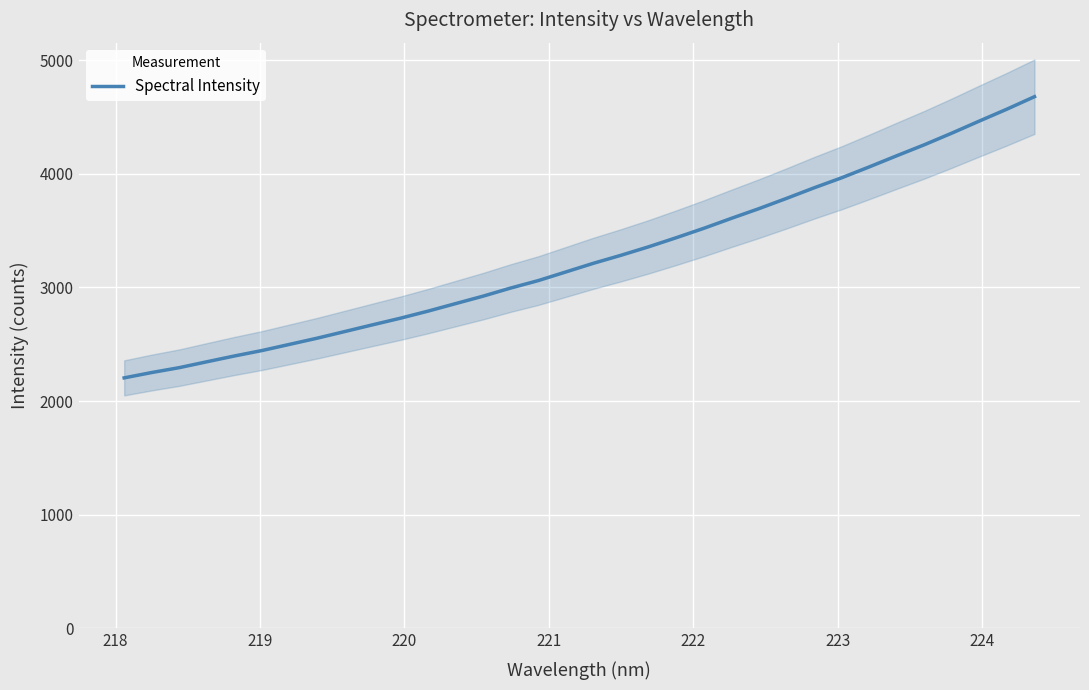

What is the smallest value displayed?

2204.3